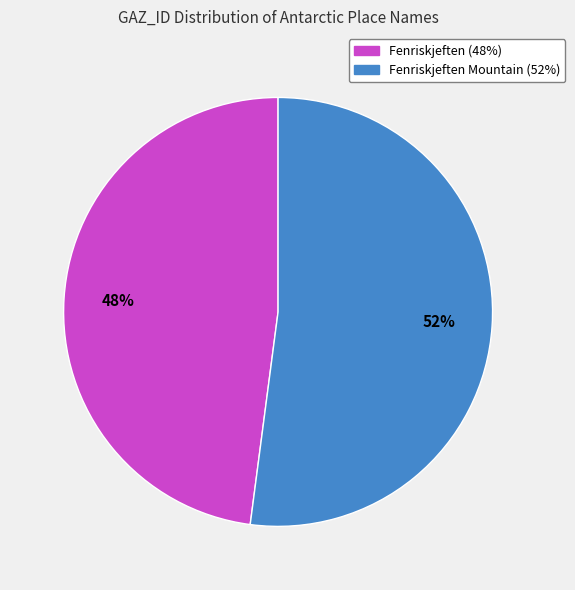

To the nearest percent, what is the average slice percentage?

50%